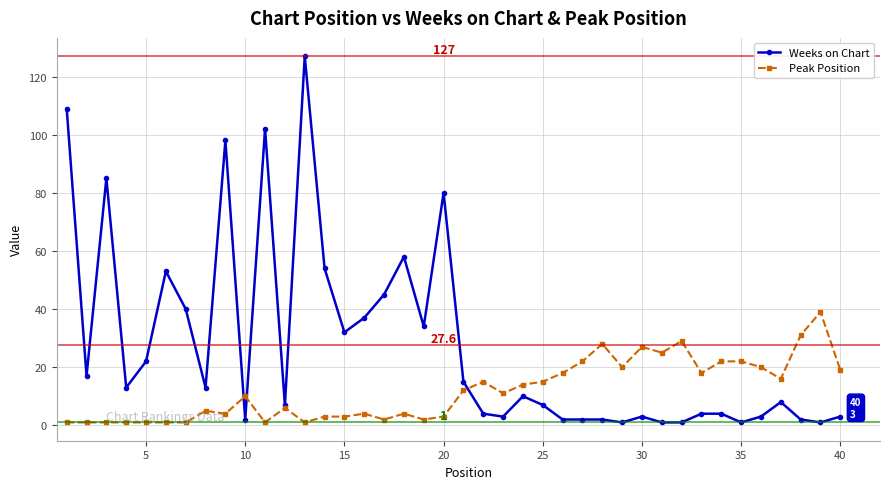

What is the maximum value for Peak Position?

39